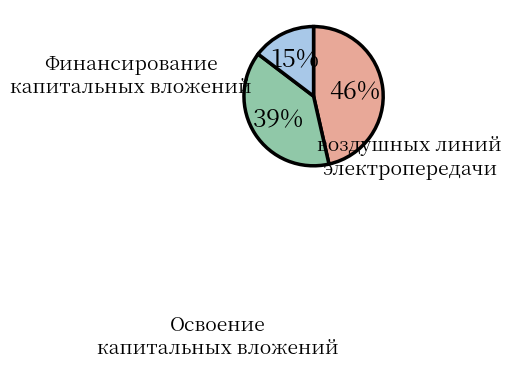

To the nearest percent, what is the average slice percentage?

33%